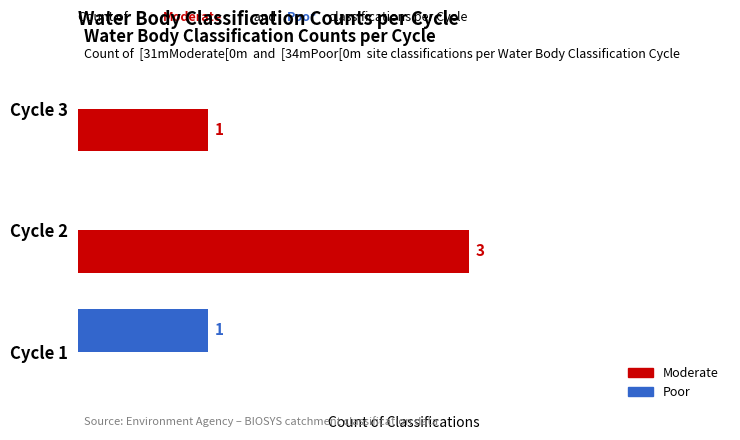

What are all the series names shown in the legend?

Moderate, Poor